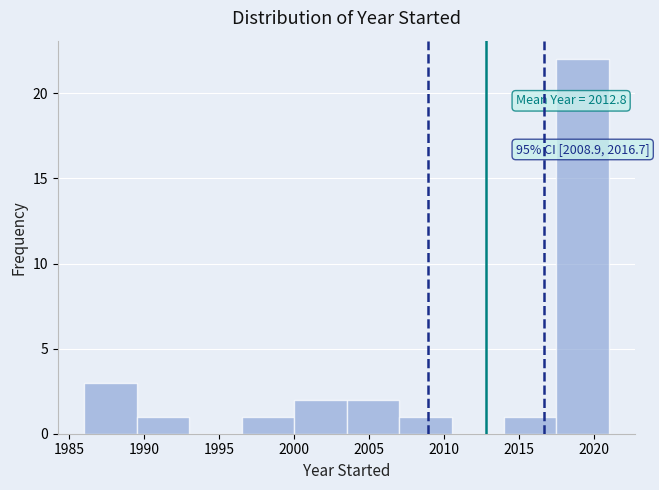

Which range on the x-axis has the tallest bar?

2017.5 to 2021.0